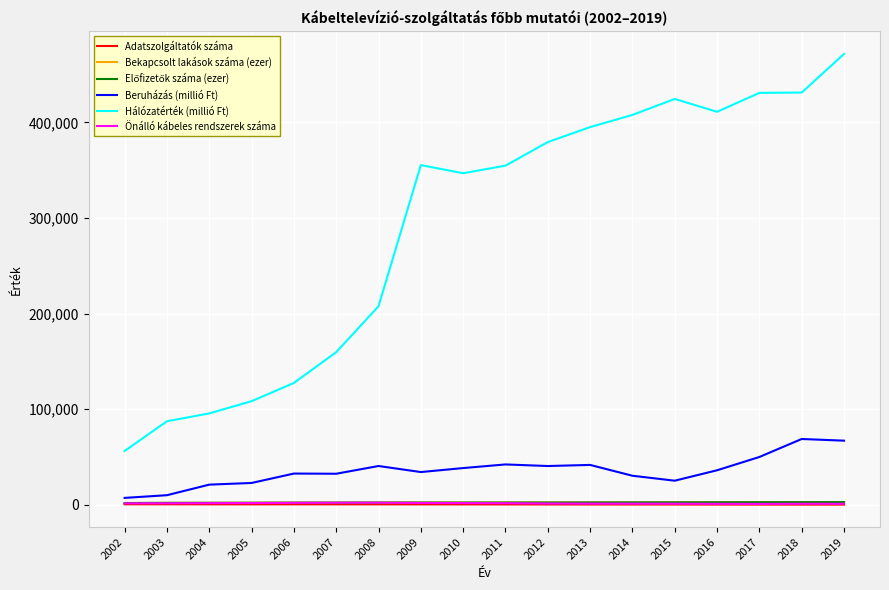

What is the average value of the Bekapcsolt lakások száma (ezer) series?

2259.8